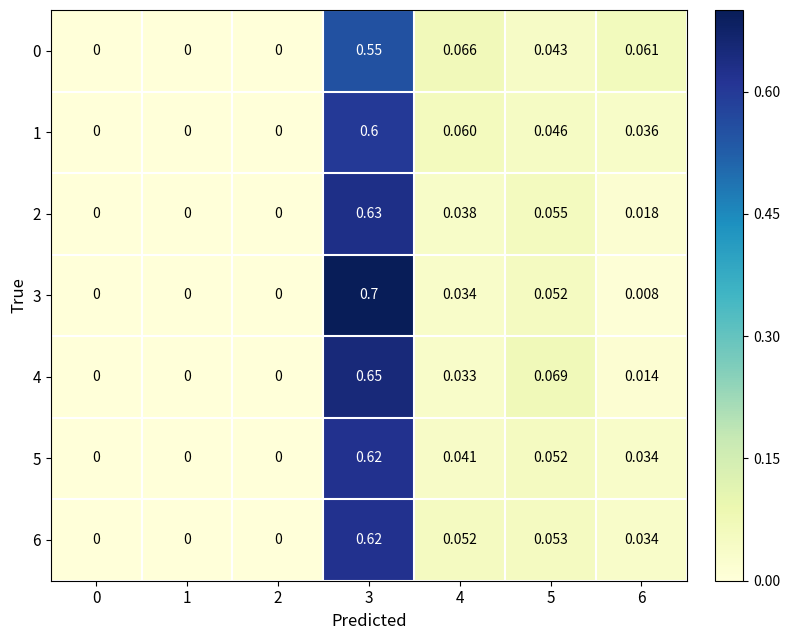

Rank the series at 6 from highest to lowest value.

0, 1, 5, 6, 2, 4, 3